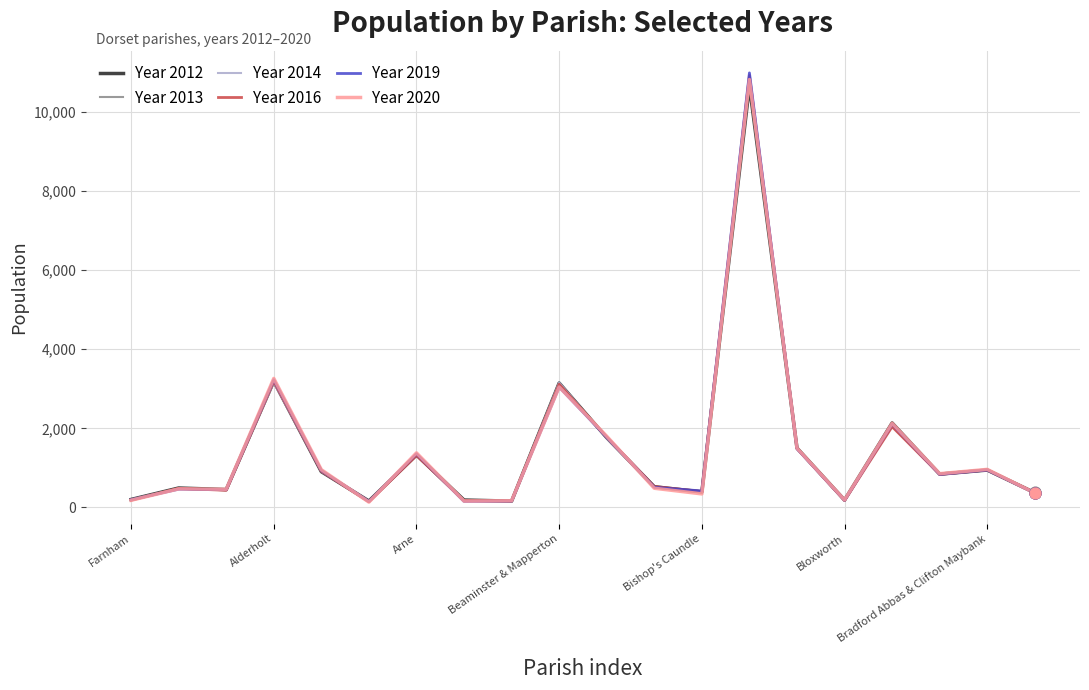

What is the maximum value shown in the chart?

10992